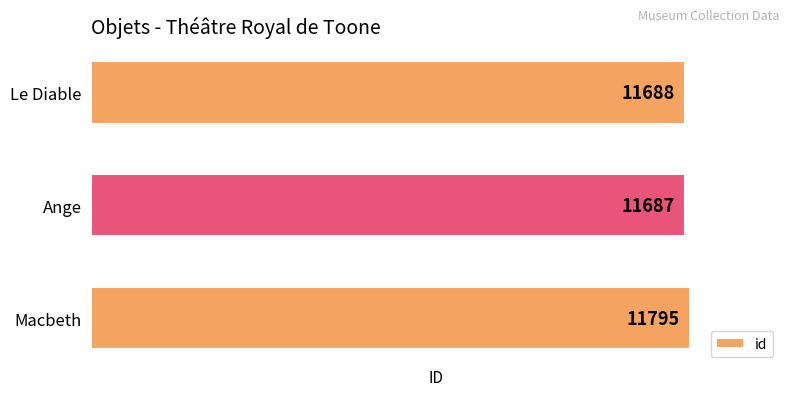

Reading bottom to top, transcribe all the data shown in this chart.

Macbeth=11795	Ange=11687	Le Diable=11688